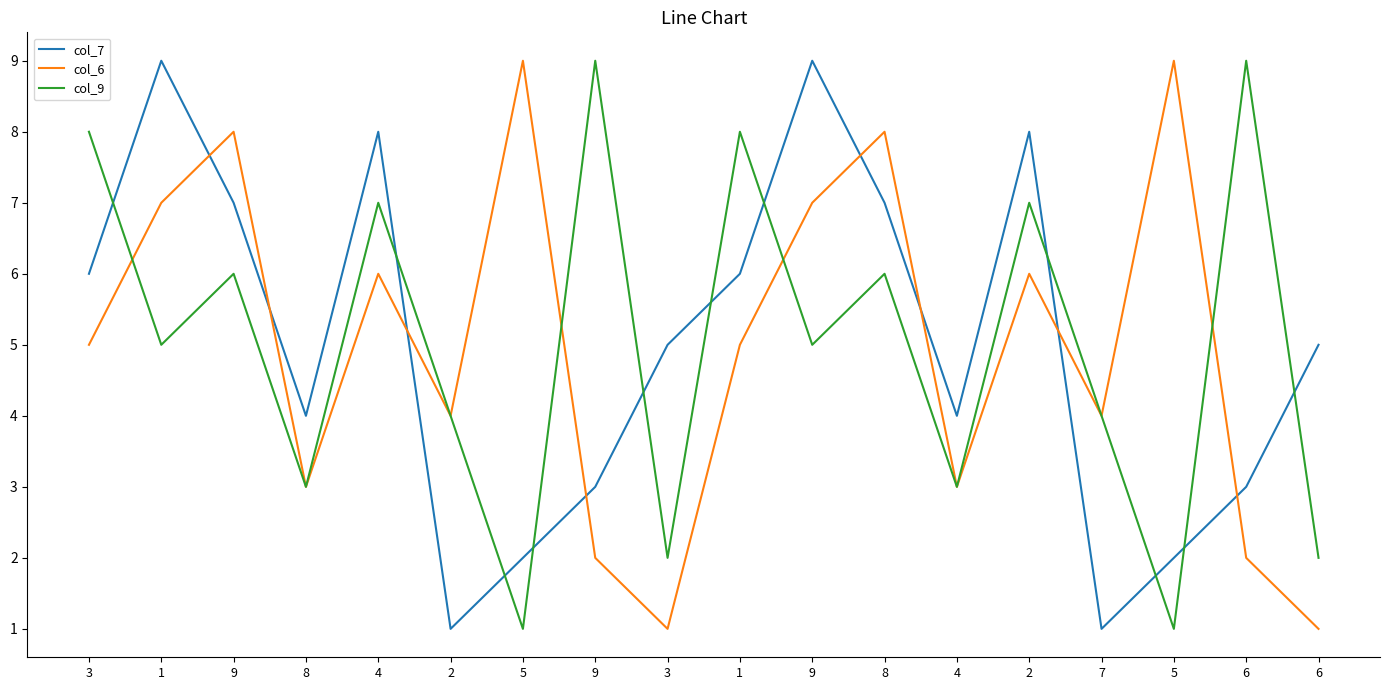

Between which two adjacent categories do col_9 and col_6 first intersect?

3 and 1